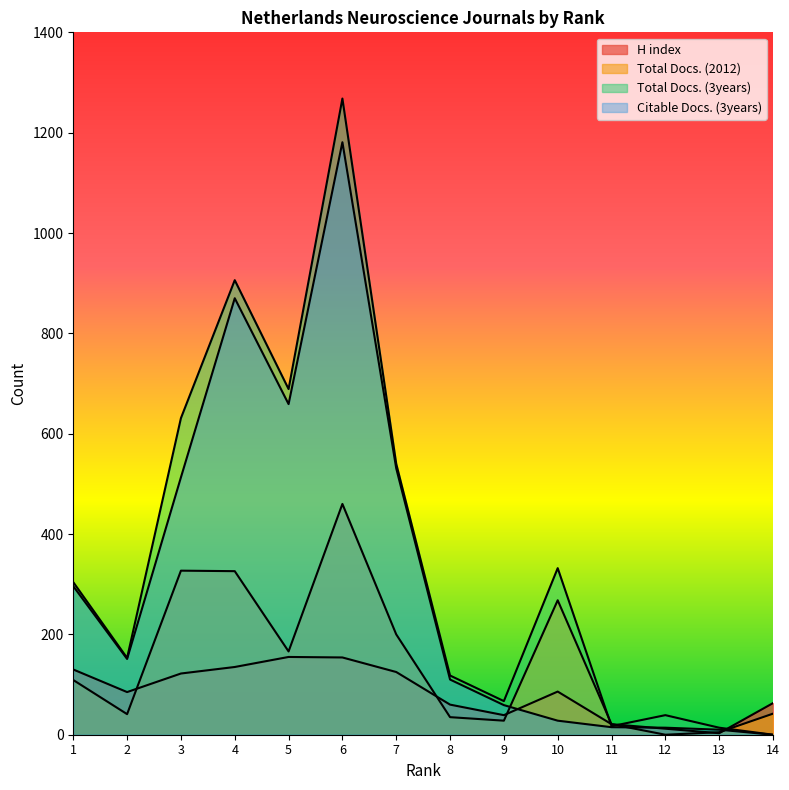

What is the difference between the second highest and second lowest values in the Total Docs. (3years) series?

892